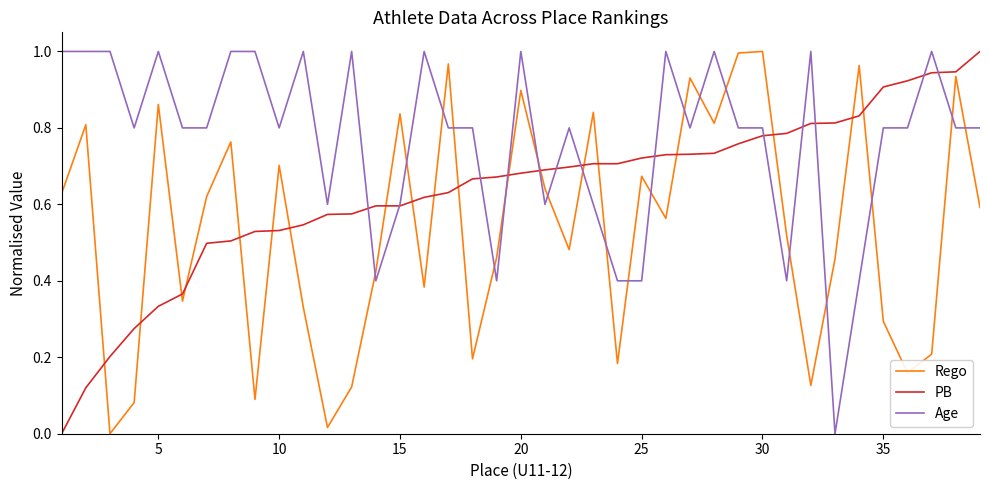

Rank the series by their average value, from highest to lowest.

Age, PB, Rego